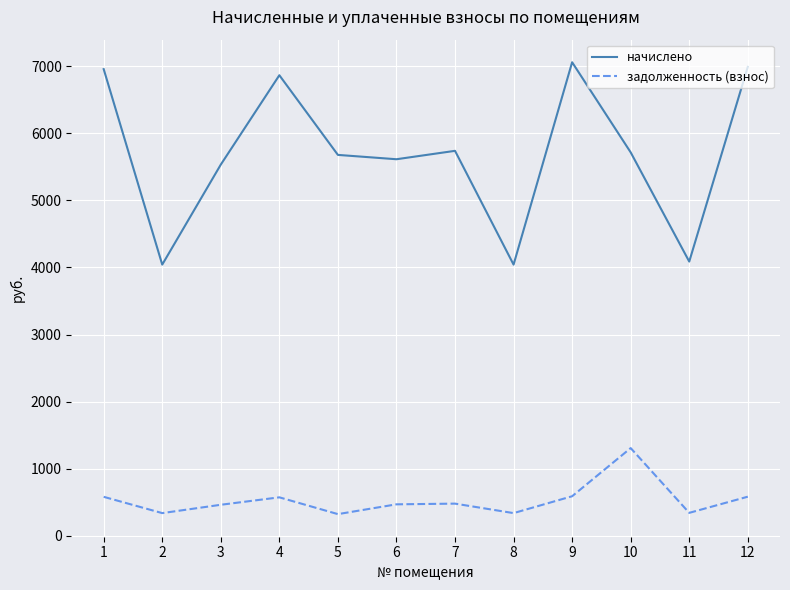

What are all the series names shown in the legend?

начислено, задолженность (взнос)